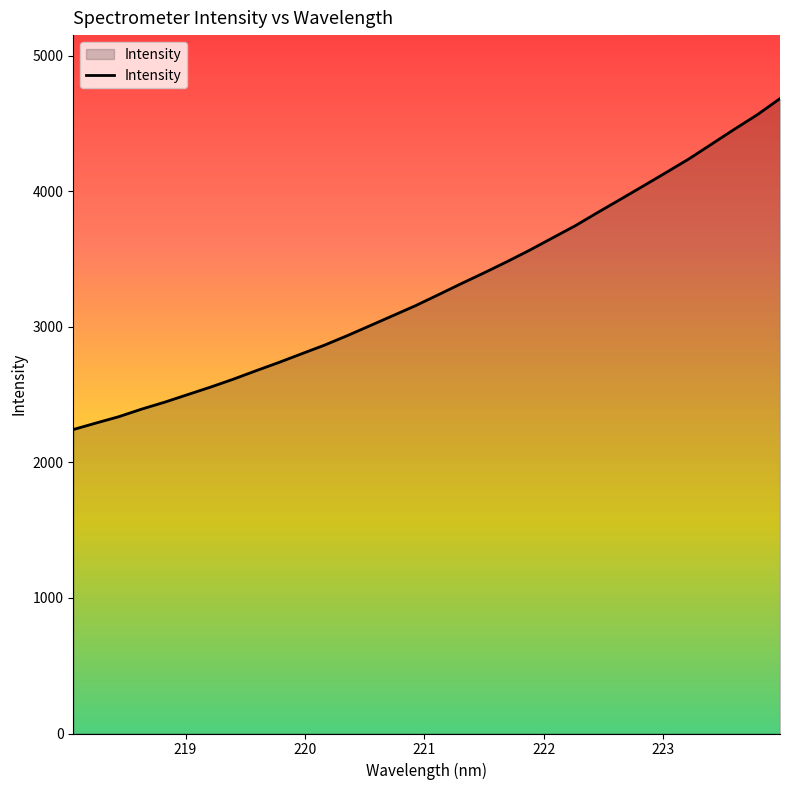

What is the minimum value shown in the chart?

2242.6